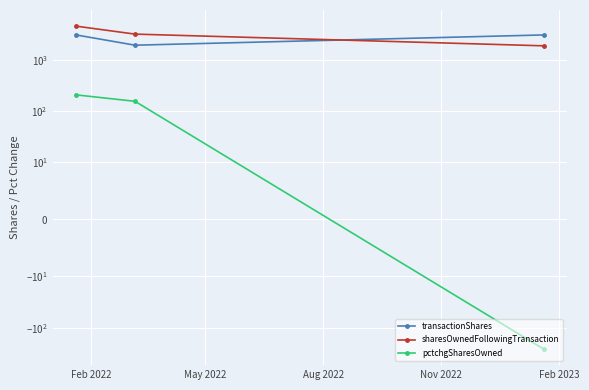

Which series has the largest range (max minus min)?

sharesOwnedFollowingTransaction